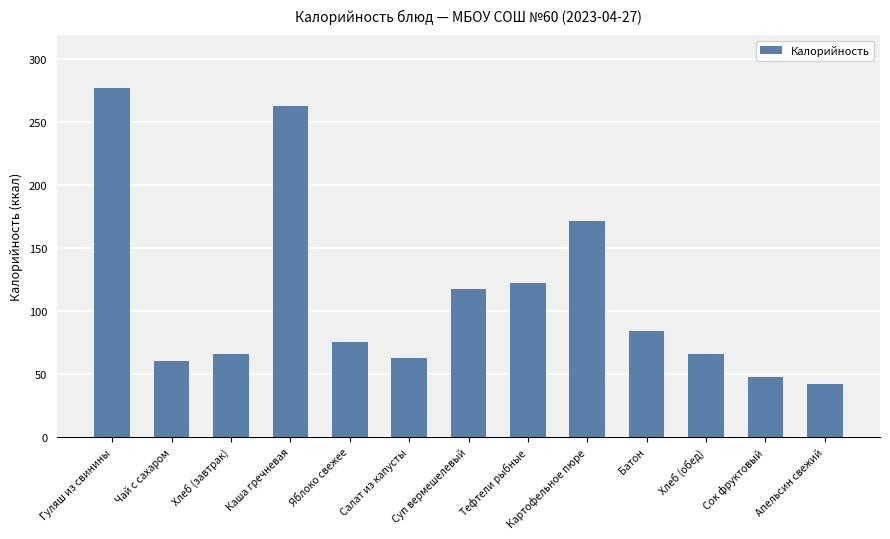

Is it true that the value at Сок фруктовый is 48?

True